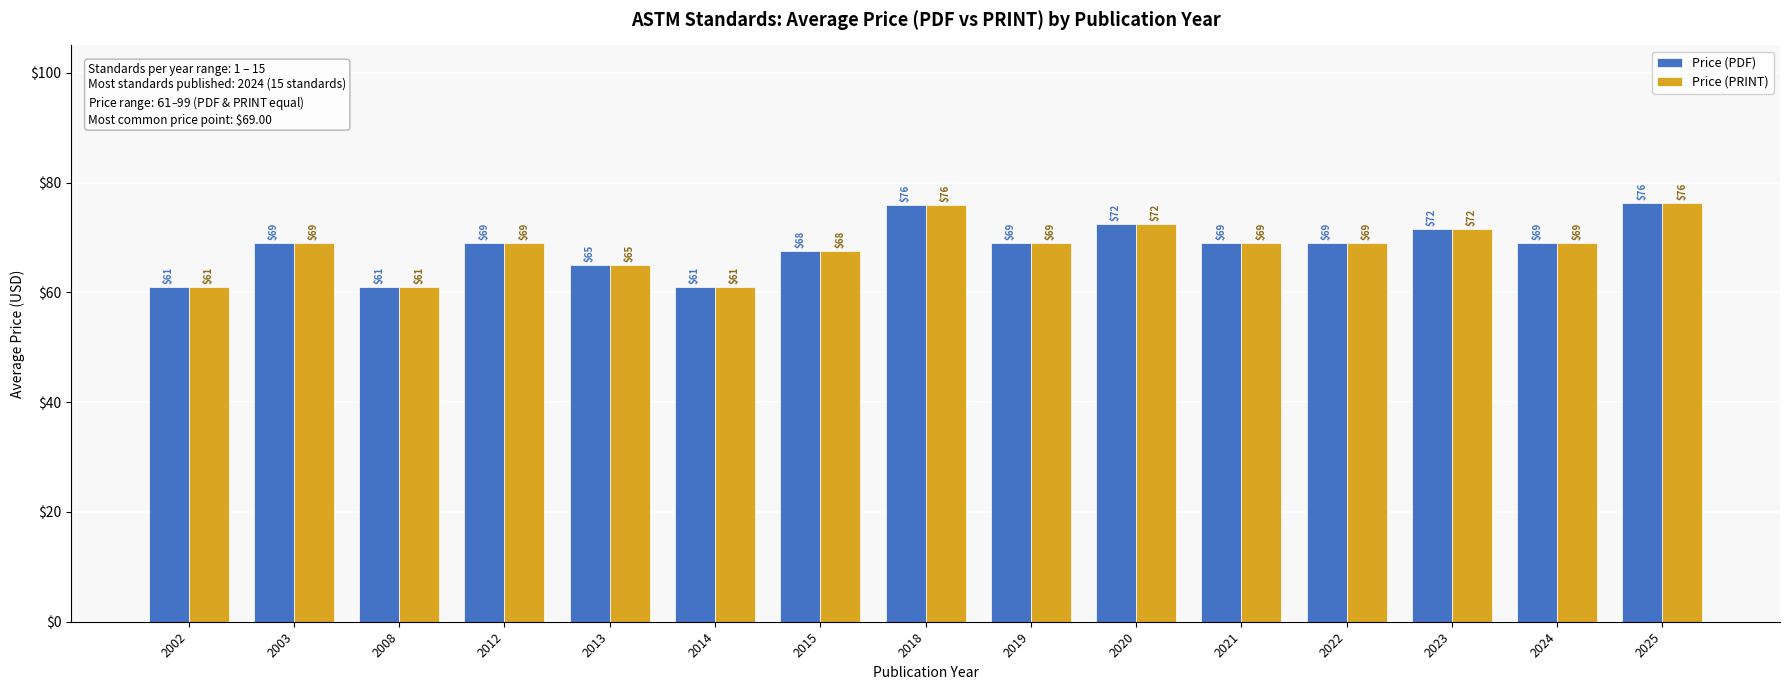

Where is Price (PDF) nearest to the value 68?

2015